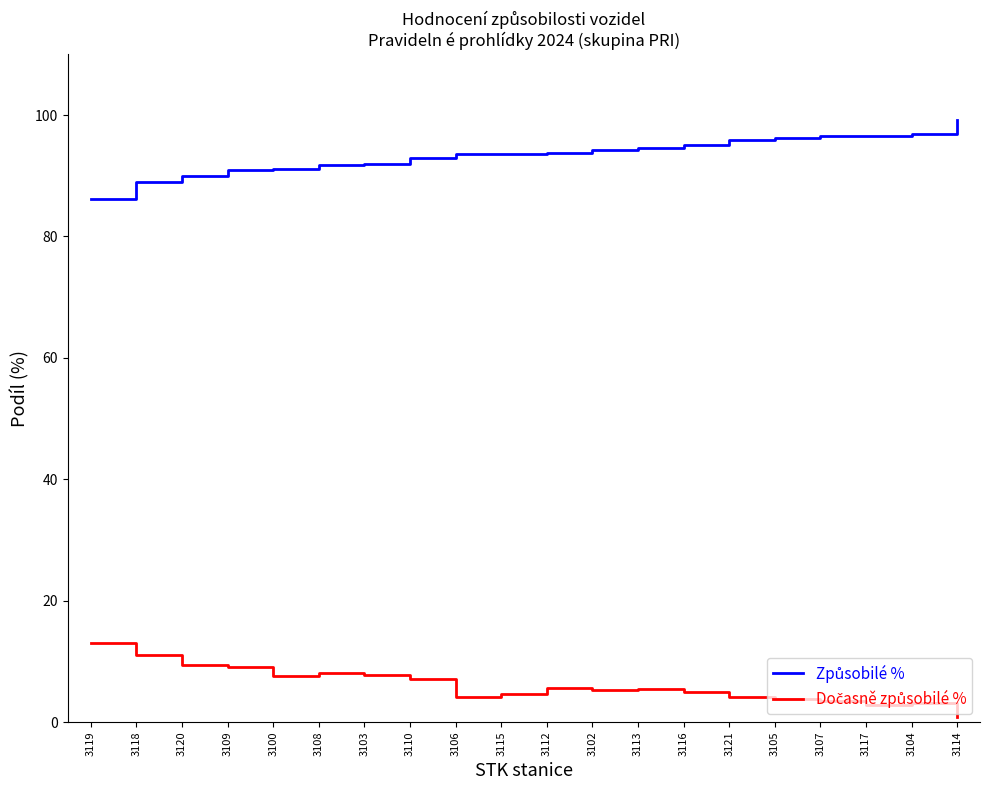

What is the greatest value displayed?

99.1